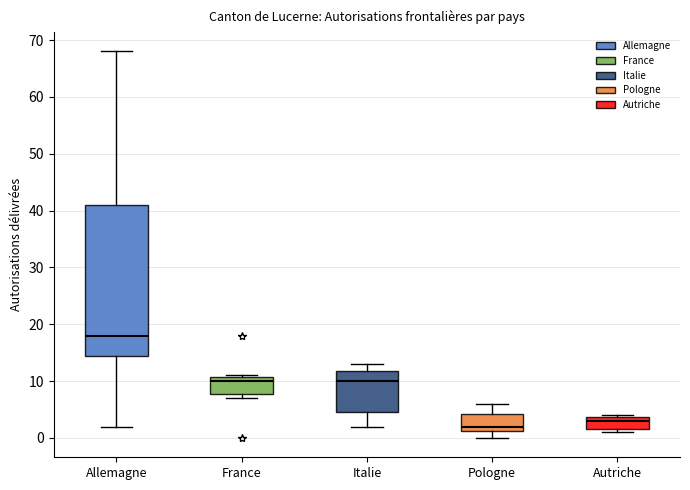

Reading left to right, transcribe this box plot: for each box, give where its median line is, the range the box spans, and where its two whiskers end, as read against the y-axis. The values are not printed on the chart, so give them approximately, as read against the axis.

Allemagne: median 18, box 15 to 41, whiskers 2 to 68
France: median 10, box 8 to 11, whiskers 7 to 11
Italie: median 10, box 5 to 12, whiskers 2 to 13
Pologne: median 2, box 1 to 4, whiskers 0 to 6
Autriche: median 3, box 2 to 4, whiskers 1 to 4